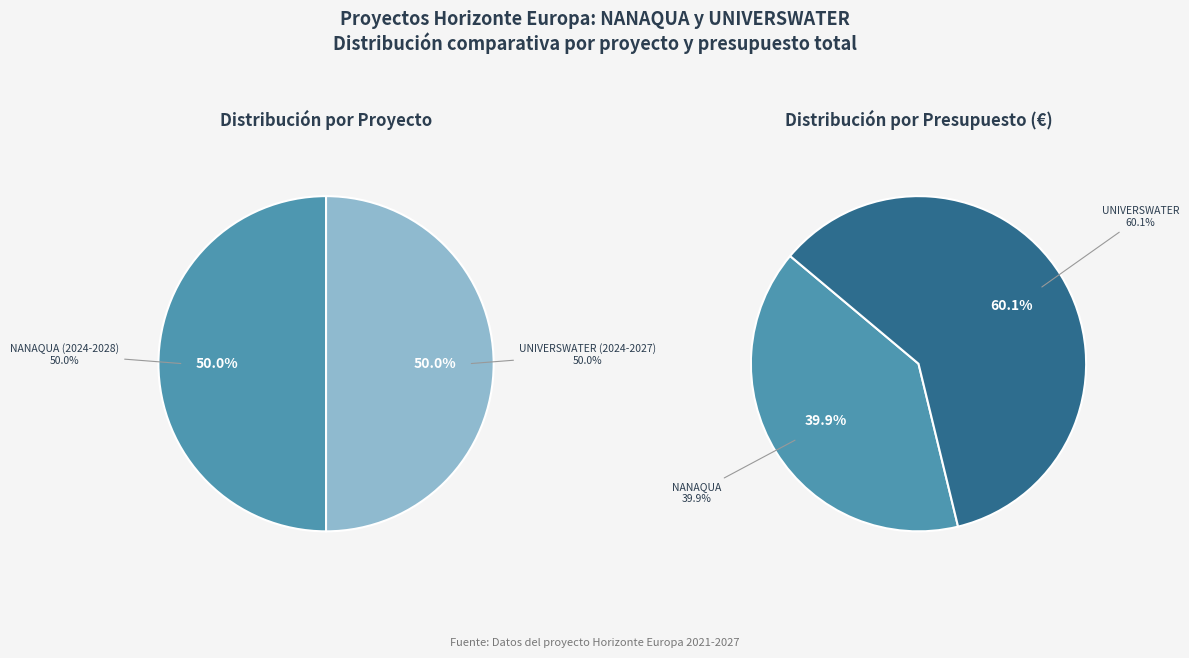

Count the number of slices in the pie.

2